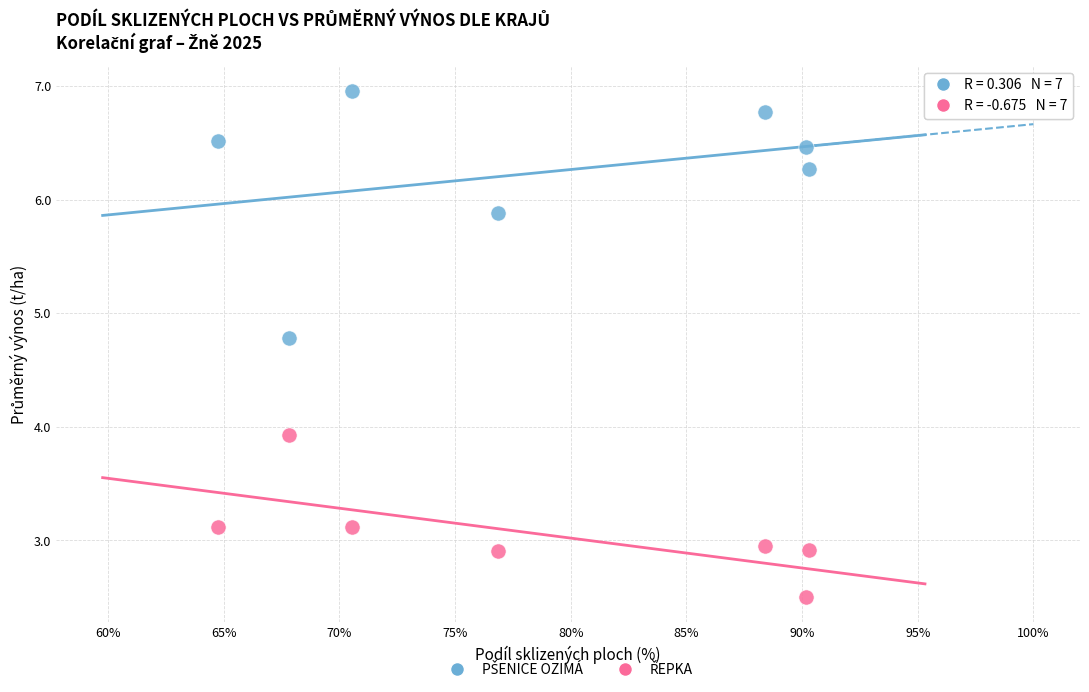

Across all series, what Y value is closest to 4?

3.9